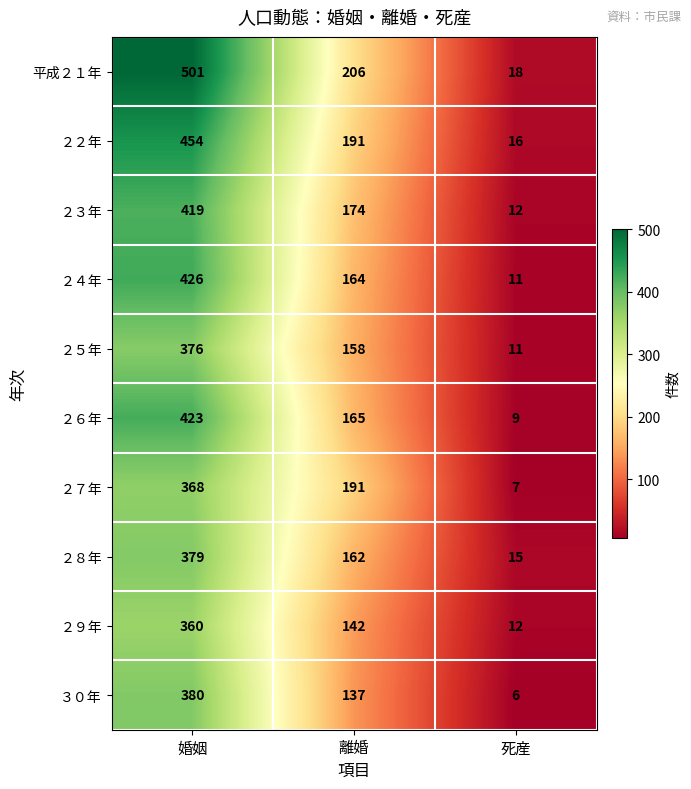

At which label does ２２年 reach its minimum?

死産